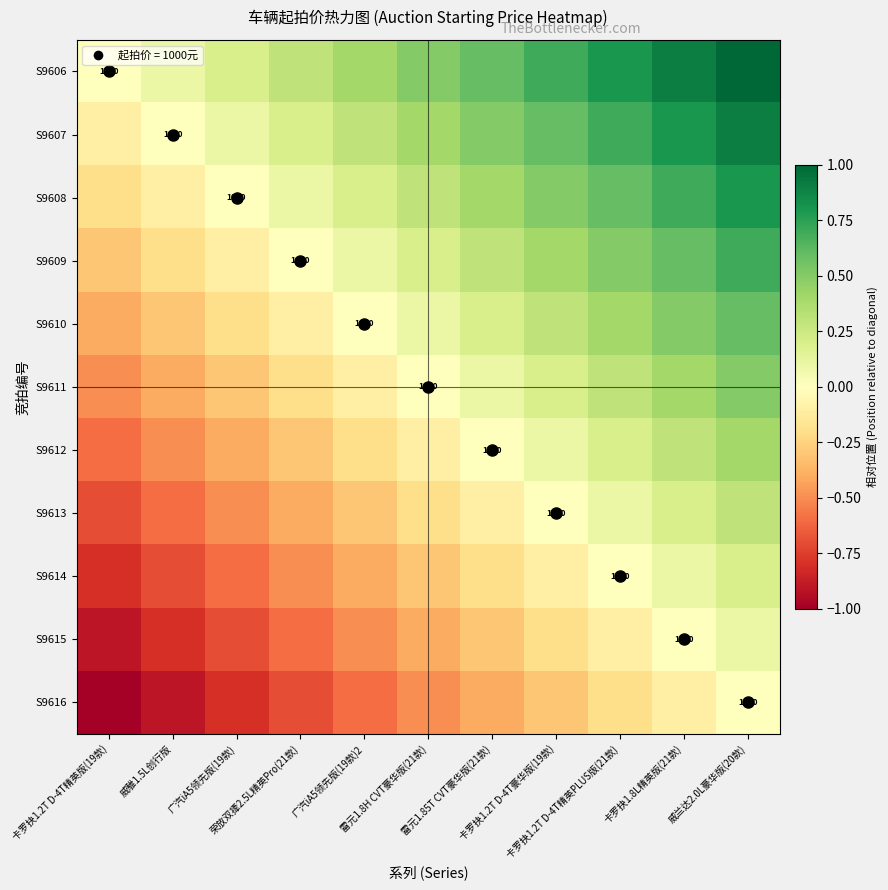

Read the S9607 value at 卡罗抉1.2T D-4T精英PLUS版(21款).

0.7